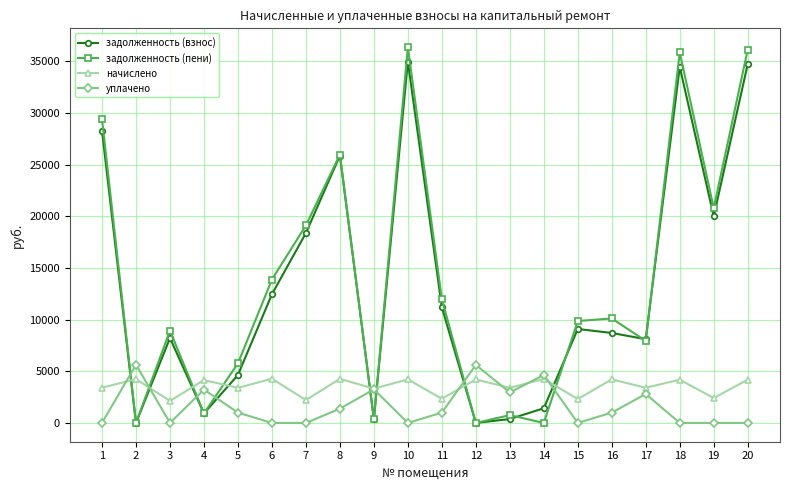

Is the value of задолженность (взнос) at 6 greater than the value of уплачено at 5?

Yes